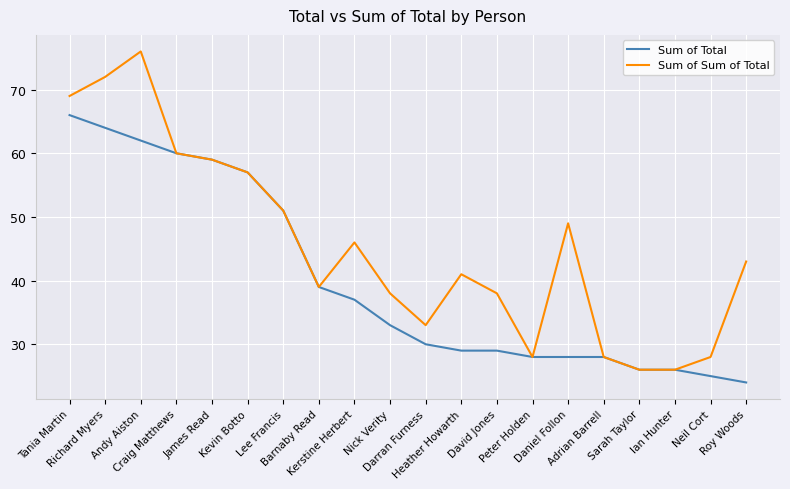

Between David Jones and Sarah Taylor, which series saw the biggest shift?

Sum of Sum of Total